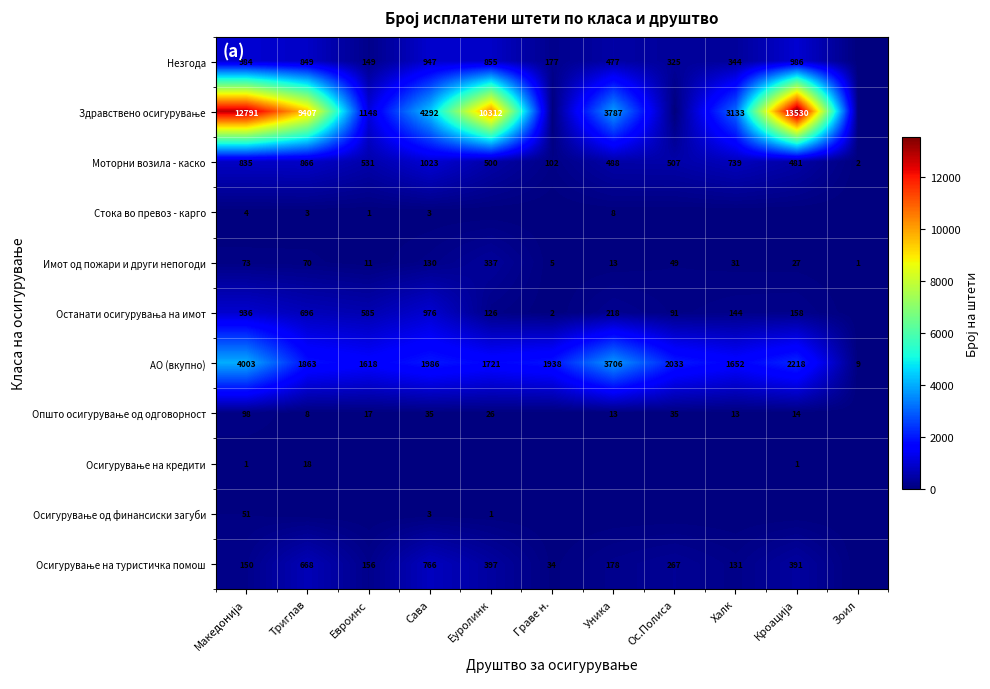

The Незгода series shows 849 at Триглав. True or false?

True